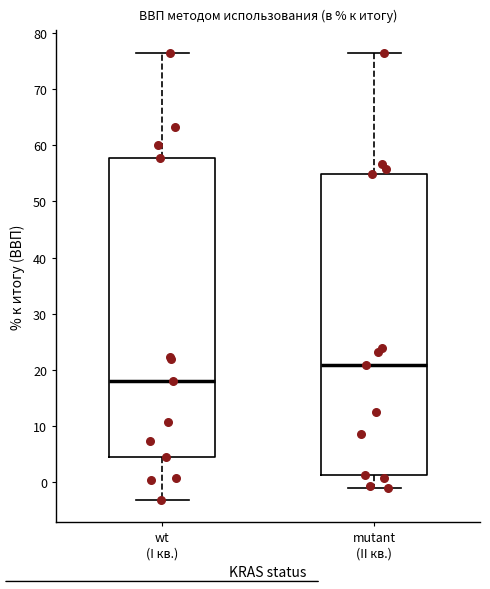

Reading left to right, read every box against the y-axis: the position of its median line, the range the box covers, and the ends of its whiskers. The values are not printed on the chart, so give them approximately, as read against the axis.

wt (I кв.): median 18, box 5 to 58, whiskers -3 to 76
mutant (II кв.): median 21, box 1 to 55, whiskers -1 to 77